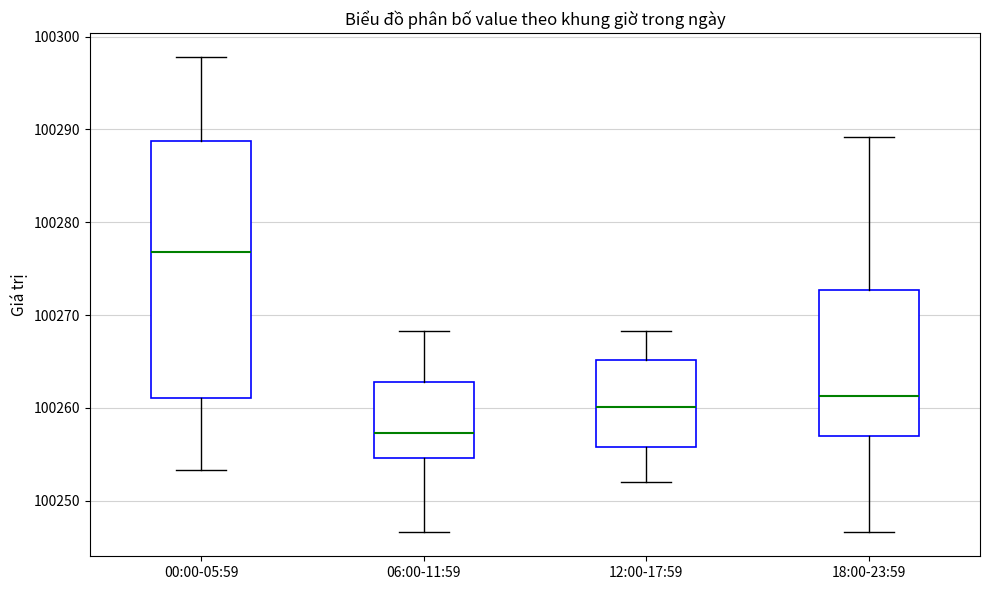

Where does the median line of the box for 06:00-11:59 sit on the y-axis? The values are not printed on the chart, so give them approximately, as read against the axis.

100257